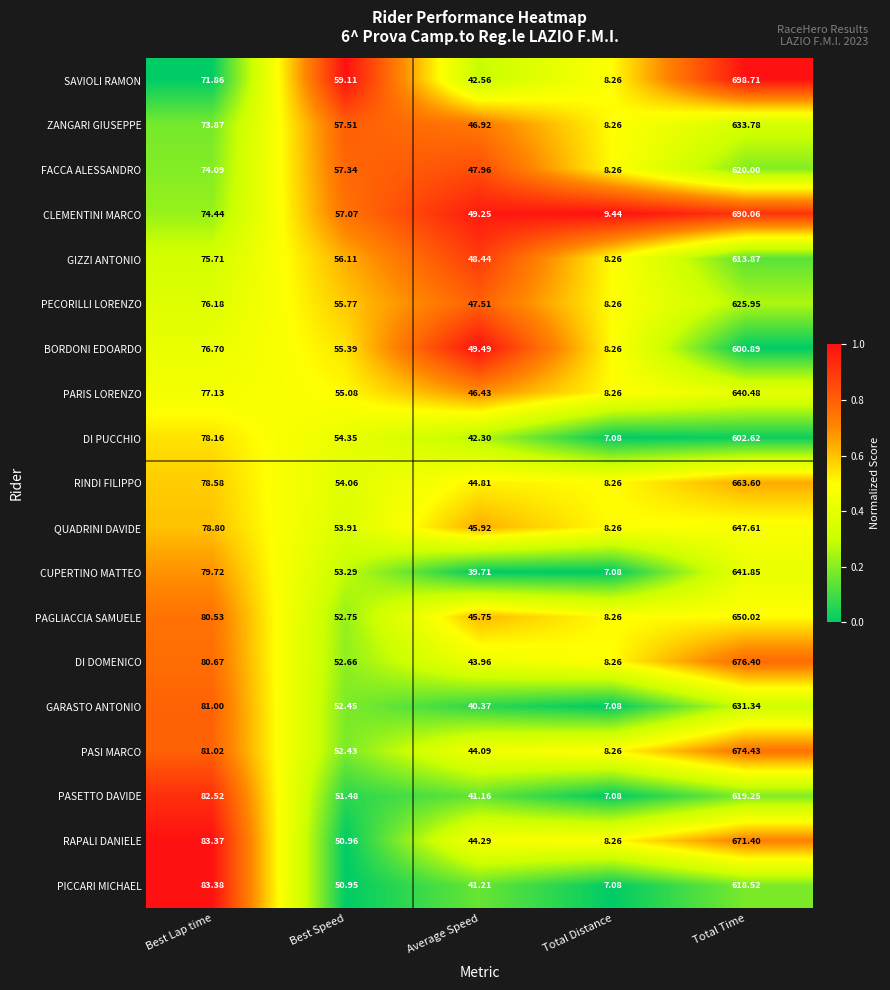

Which series has the largest total across all categories?

SAVIOLI RAMON